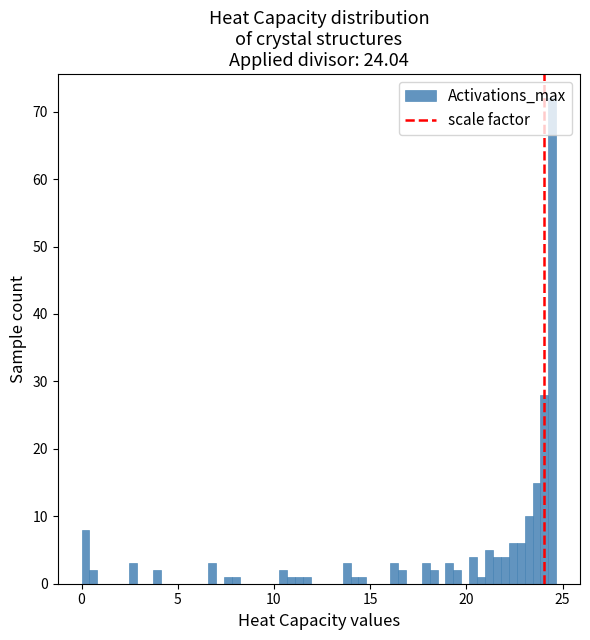

Read against the x-axis, roughly where is the centre of the tallest bar?

24.5